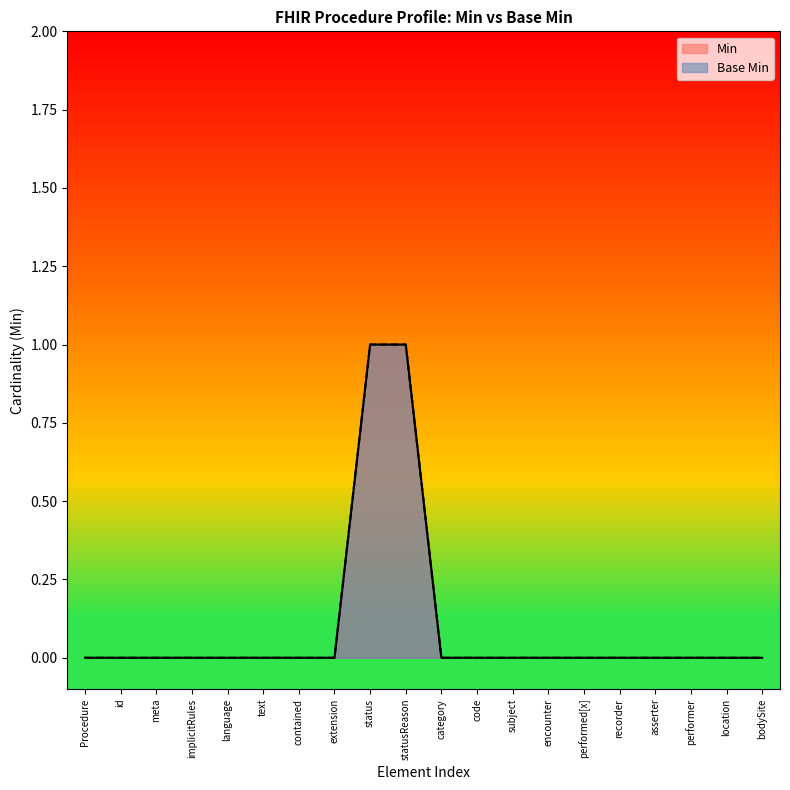

At which category is the sum across all series the highest?

status